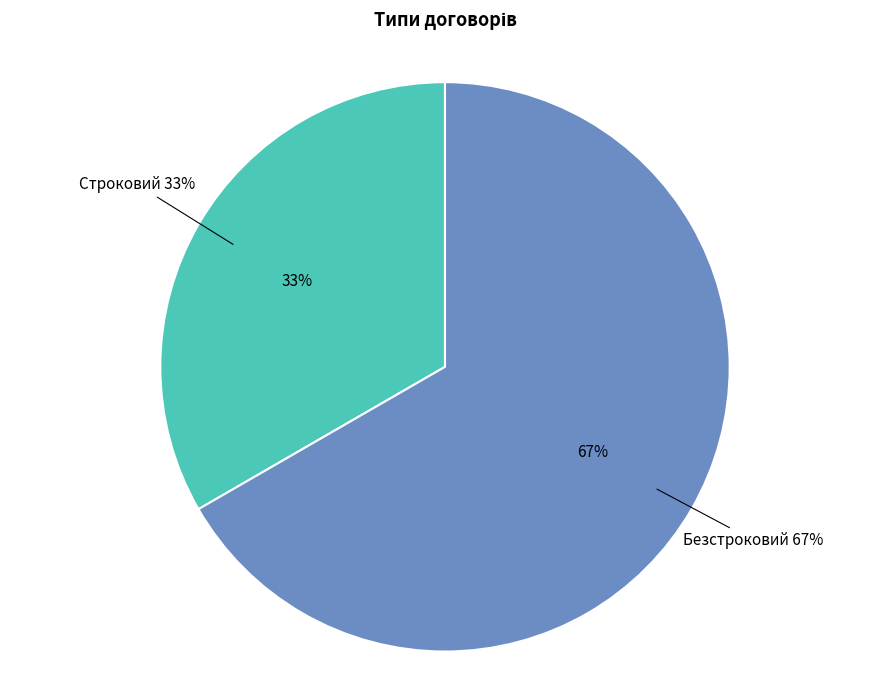

Rank the categories by value from lowest to highest.

Строковий, Безстроковий